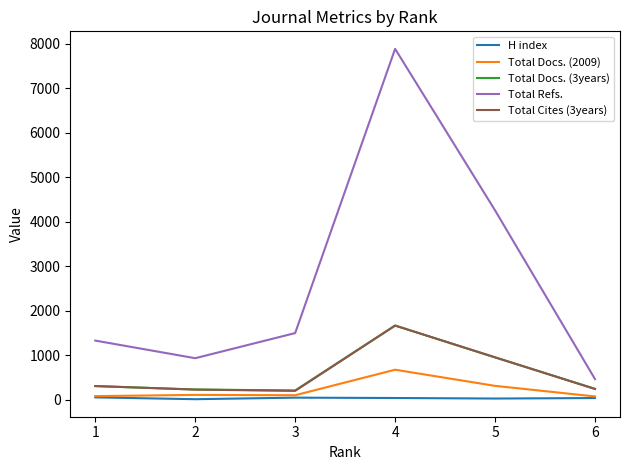

How many lines are shown in the chart?

5